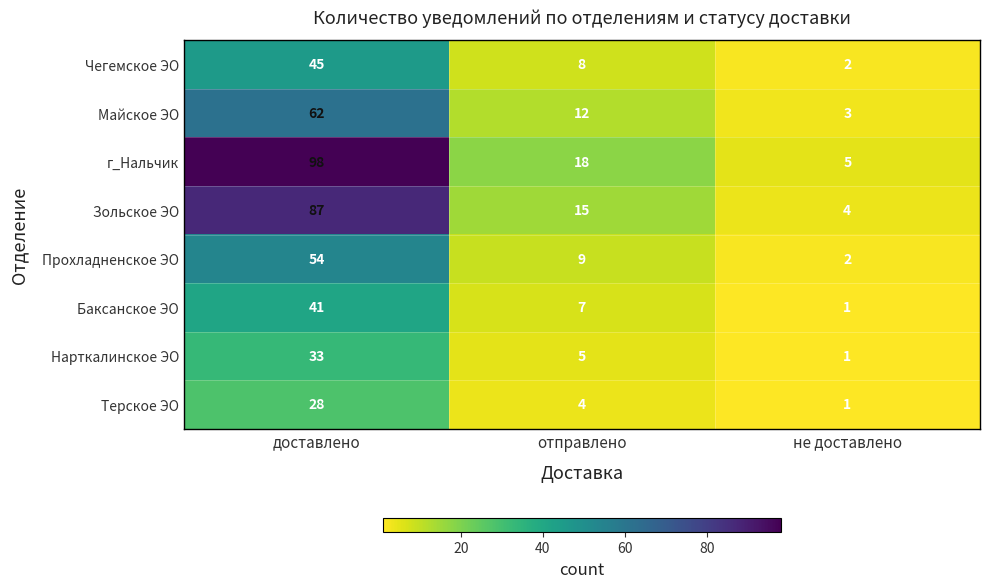

Which series changed the most between доставлено and отправлено?

г_Нальчик